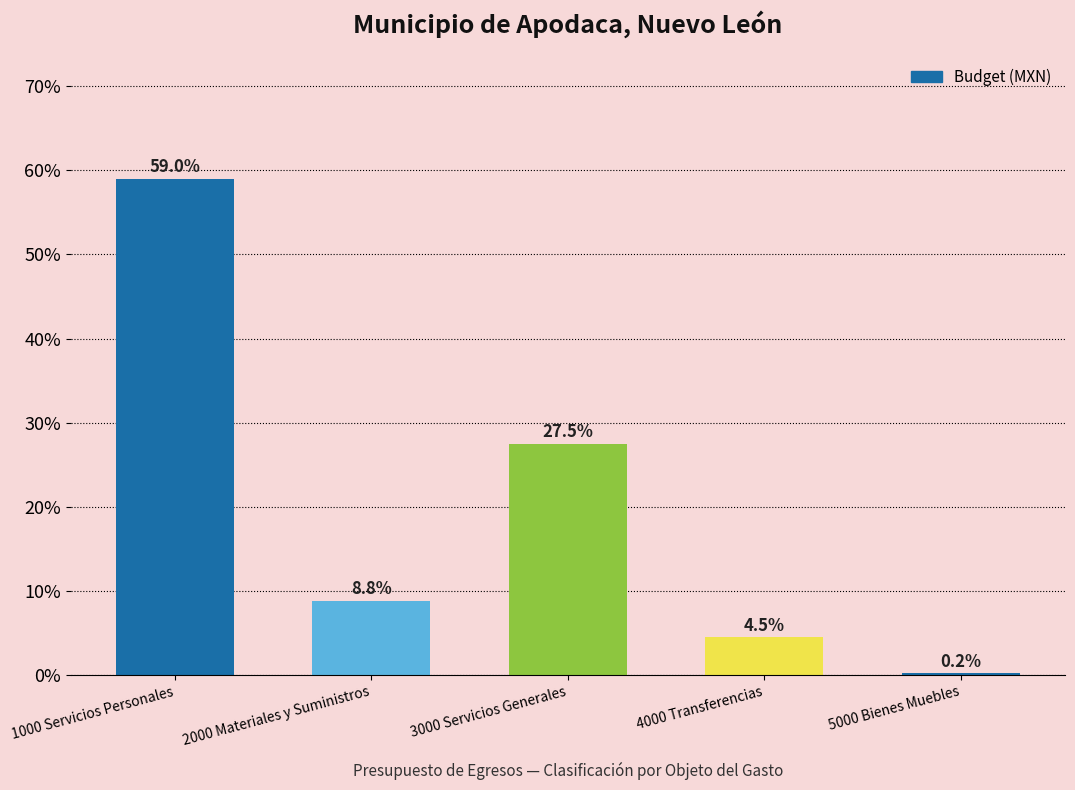

Reading left to right, extract all data points from this chart.

1000 Servicios Personales=59.0	2000 Materiales y Suministros=8.8	3000 Servicios Generales=27.5	4000 Transferencias=4.5	5000 Bienes Muebles=0.2